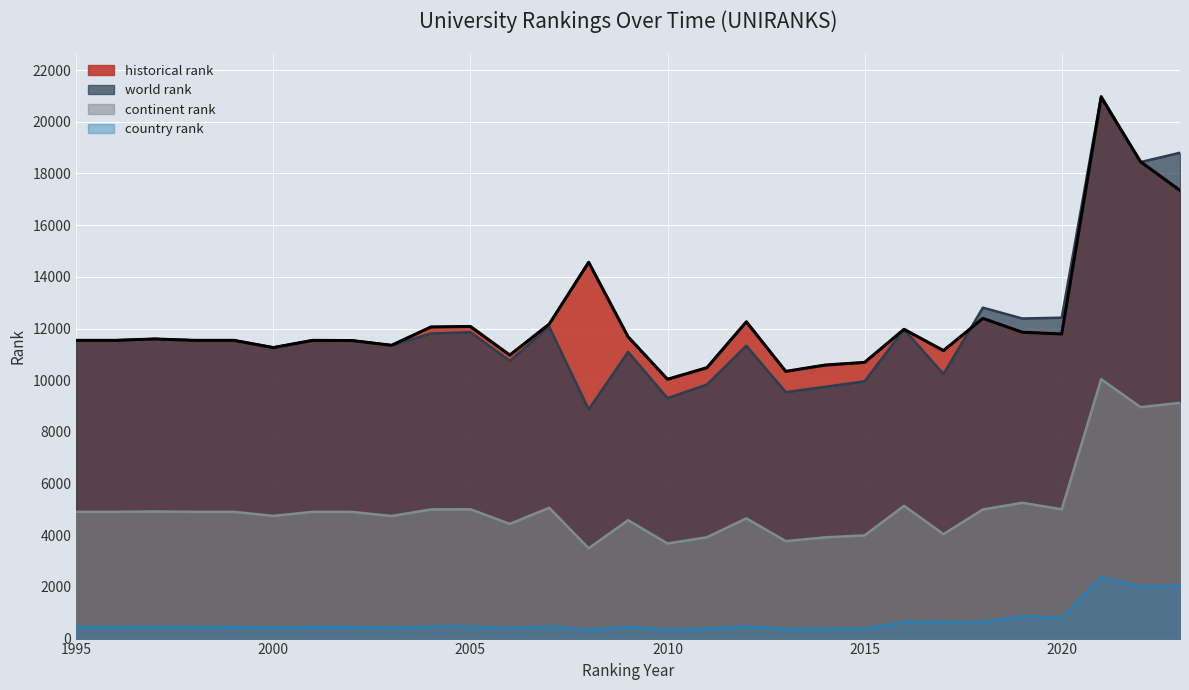

List the labels in order of continent rank value, largest first.

2021, 2023, 2022, 2019, 2016, 2007, 2005, 2020, 2004, 2018, 1997, 1995, 1996, 1998, 1999, 2001, 2002, 2000, 2003, 2012, 2009, 2006, 2017, 2015, 2011, 2014, 2013, 2010, 2008